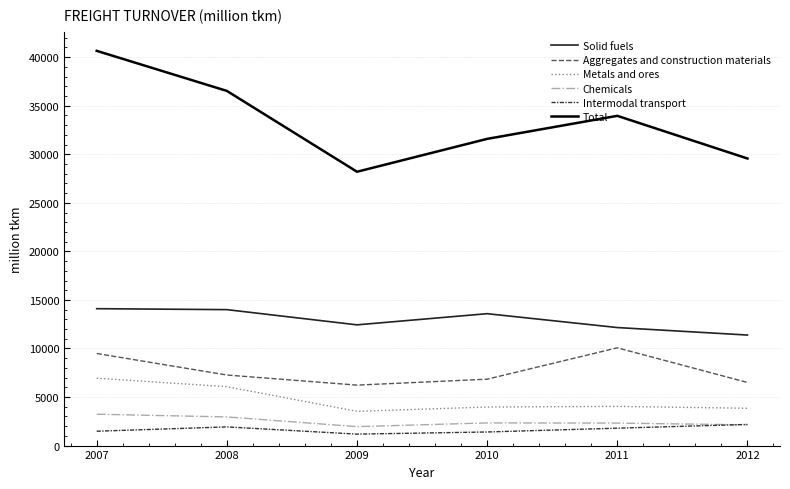

Is this an area chart (filled region under the line)?

No